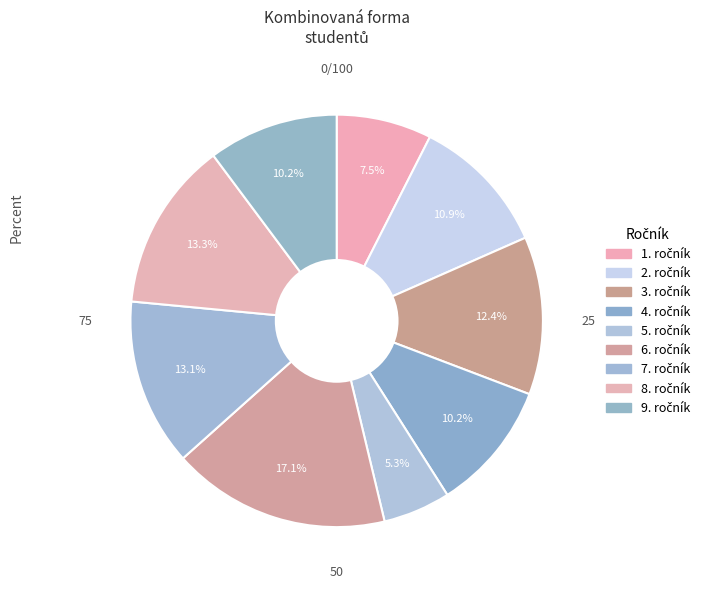

Which slice is the smallest?

5. ročník